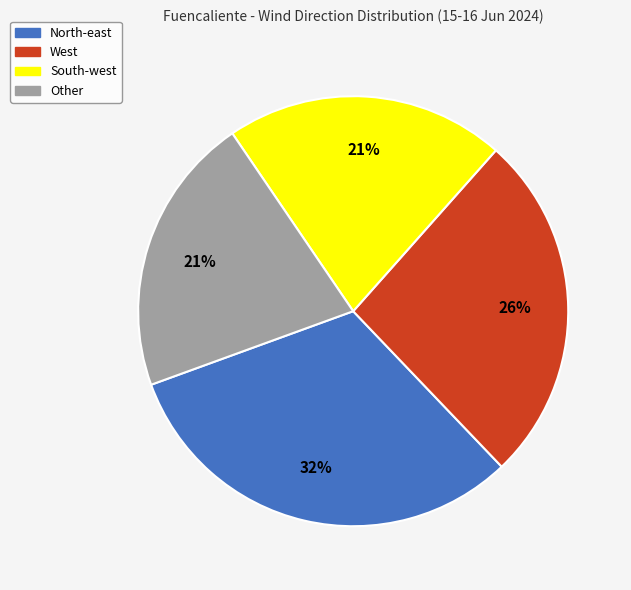

What percentage is the West slice, to the nearest percent?

26%